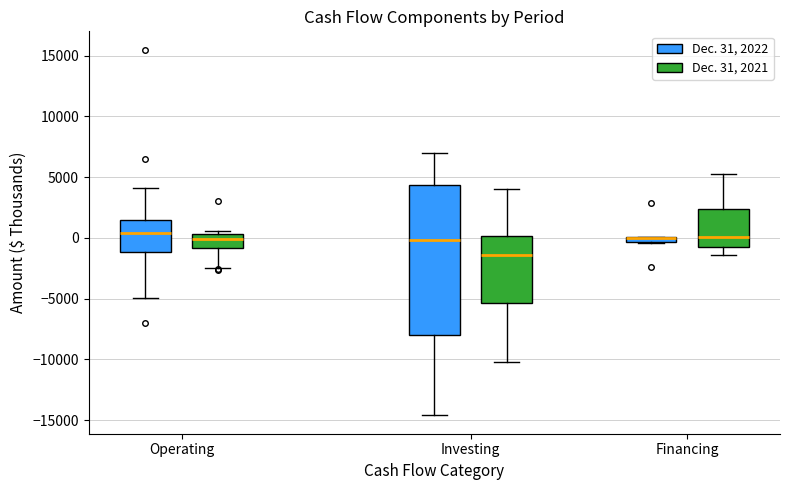

Where does the upper whisker of the box for Investing (Dec. 31, 2022) end on the y-axis? The values are not printed on the chart, so give them approximately, as read against the axis.

7000